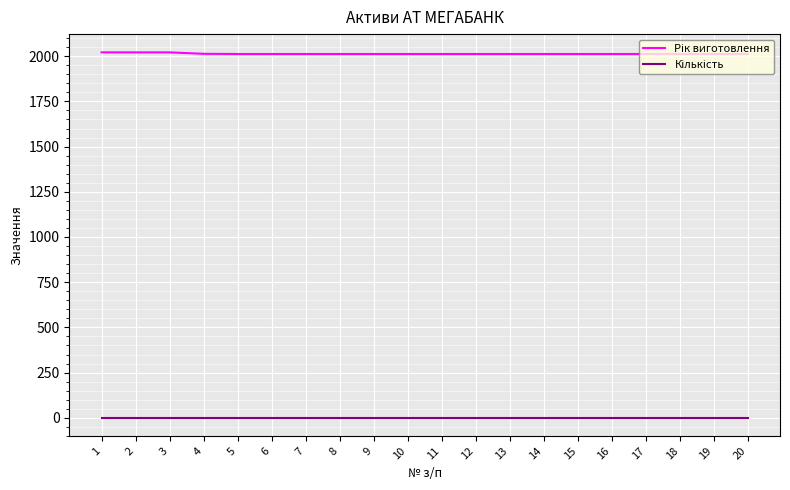

What is the greatest value displayed?

2021